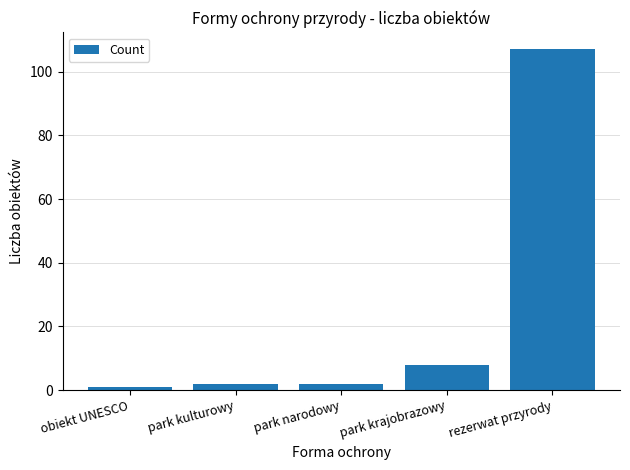

What is the change in value from obiekt UNESCO to park kulturowy?

+1